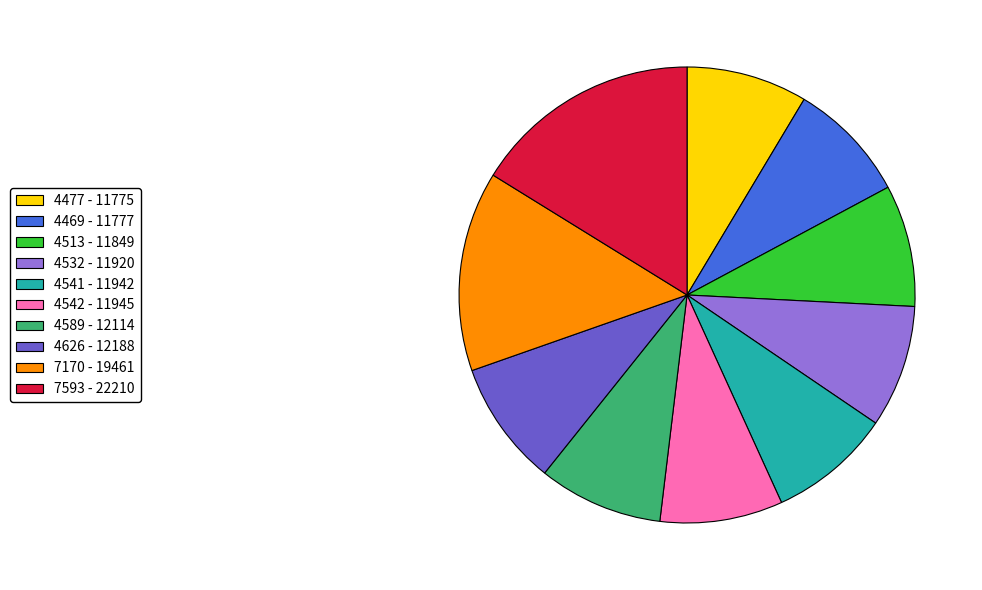

How many slices are in this pie chart?

10